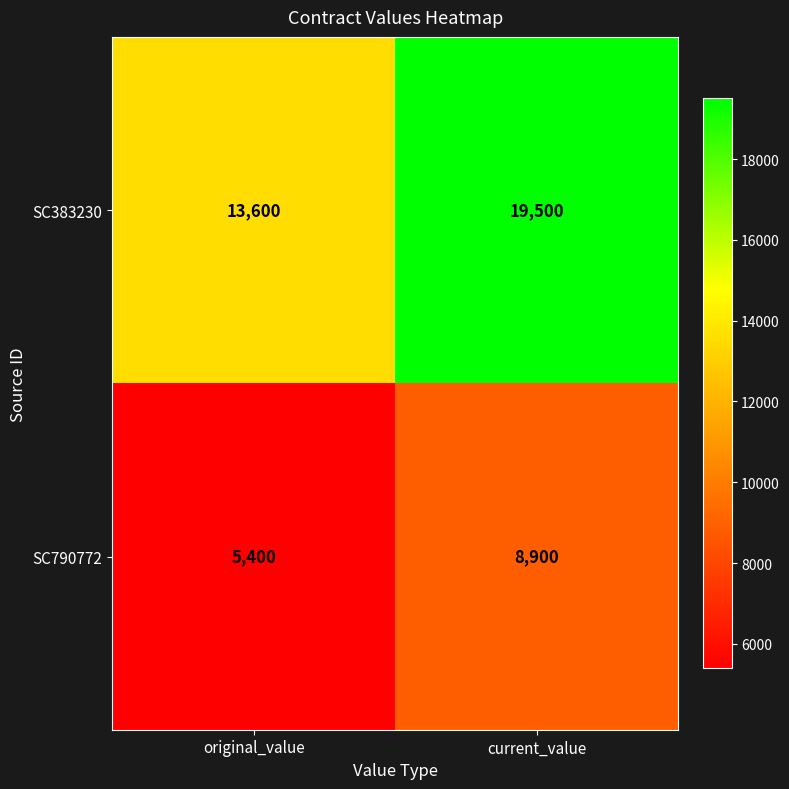

What is the total value across all series at original_value?

19000